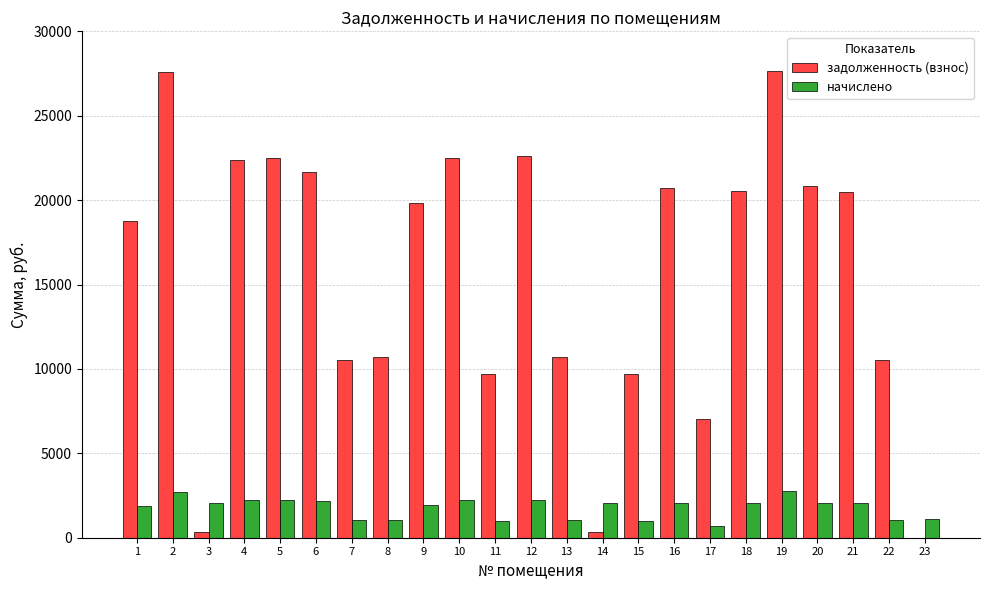

Between 2 and 10, which series saw the biggest shift?

задолженность (взнос)